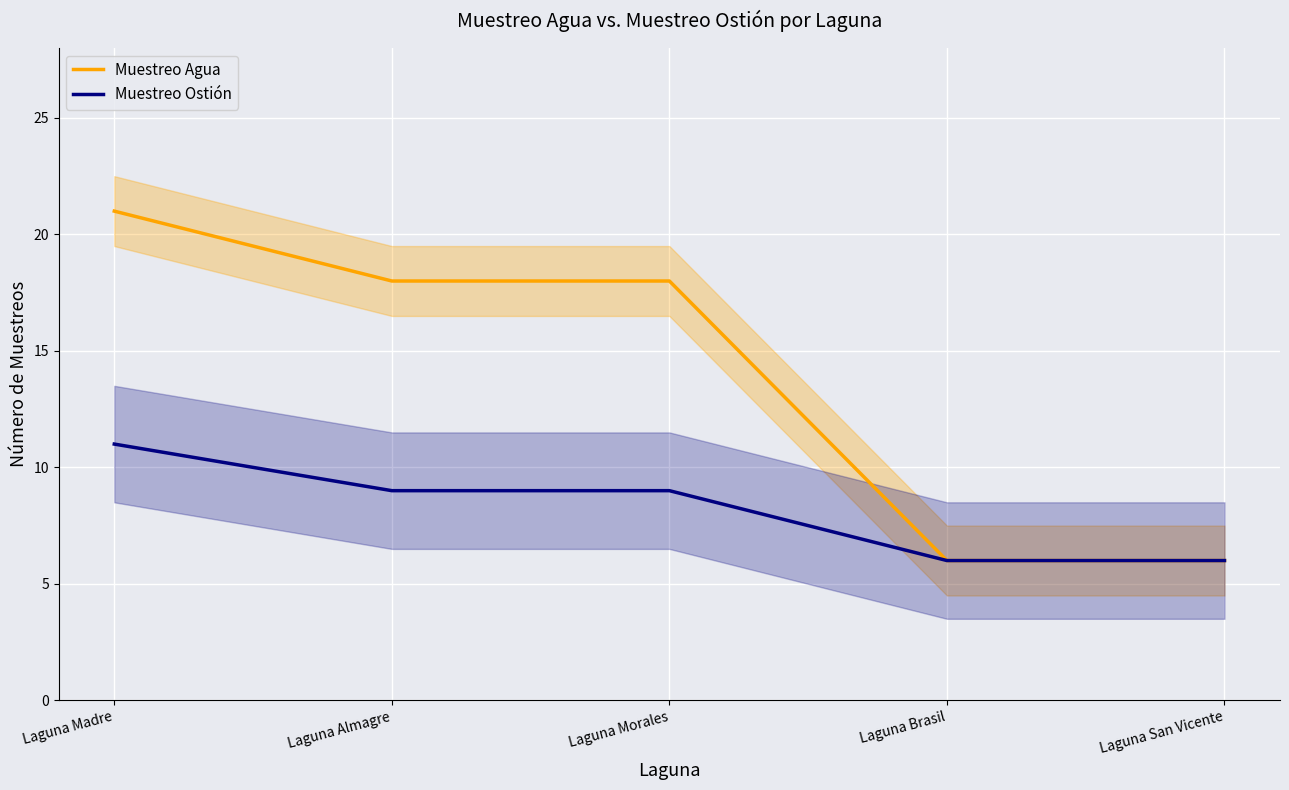

At how many categories does at least one series exceed 7?

3